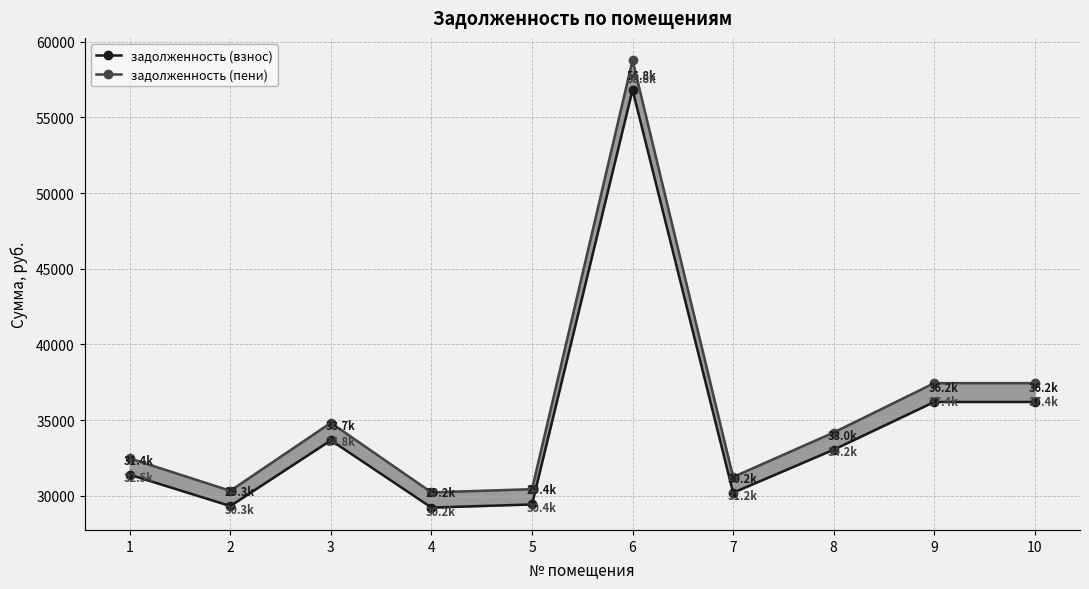

Which series changed the most between 2 and 5?

задолженность (пени)